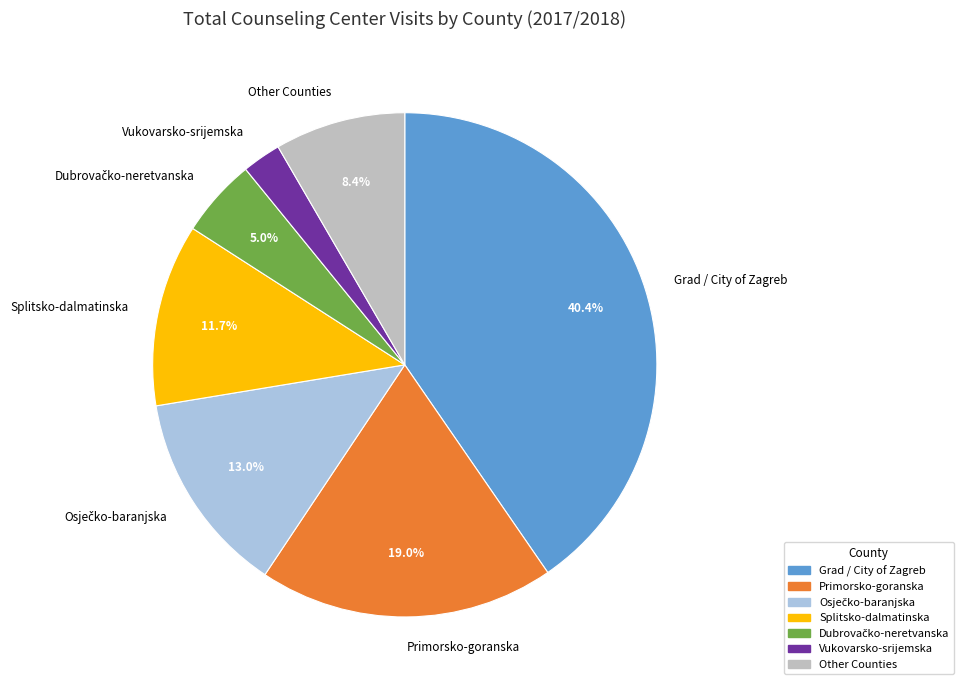

How many slices are in this pie chart?

7